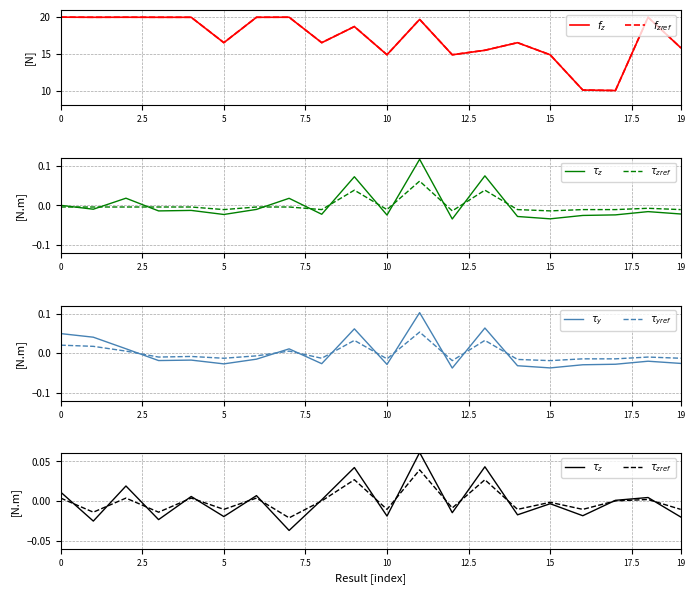

Is it true that $\tau_z$ equals -0.0 at 17.5?

True